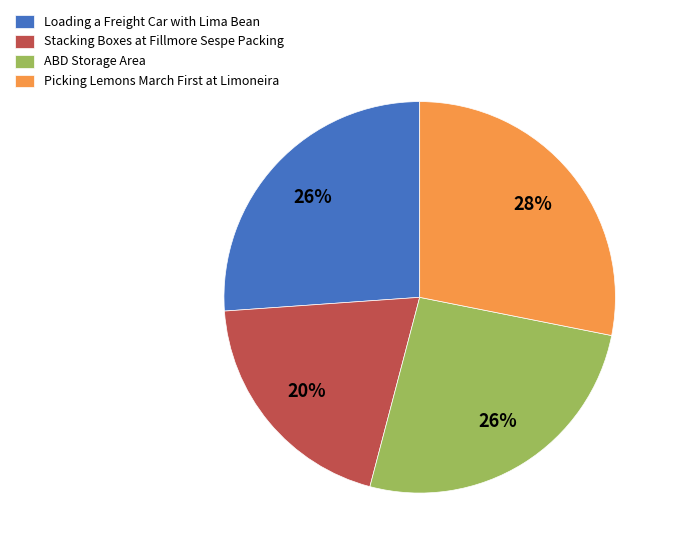

How many segments does this pie chart have?

4